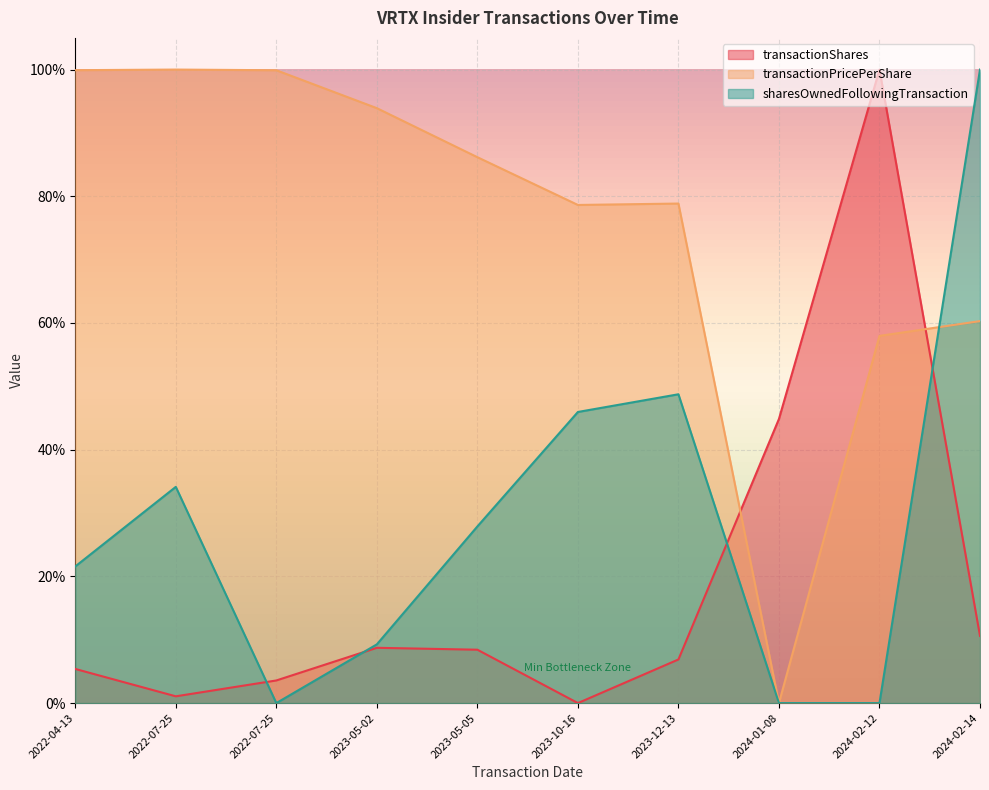

Reading right to left, what are all the values shown in this chart?

transactionShares: 2024-02-14=0.1	2024-02-12=1.0	2024-01-08=0.4	2023-12-13=0.1	2023-10-16=0.0	2023-05-05=0.1	2023-05-02=0.1	2022-07-25=0.0	2022-07-25=0.0	2022-04-13=0.1
transactionPricePerShare: 2024-02-14=0.6	2024-02-12=0.6	2024-01-08=0.0	2023-12-13=0.8	2023-10-16=0.8	2023-05-05=0.9	2023-05-02=0.9	2022-07-25=1.0	2022-07-25=1.0	2022-04-13=1.0
sharesOwnedFollowingTransaction: 2024-02-14=1.0	2024-02-12=0.0	2024-01-08=0.0	2023-12-13=0.5	2023-10-16=0.5	2023-05-05=0.3	2023-05-02=0.1	2022-07-25=0.0	2022-07-25=0.3	2022-04-13=0.2